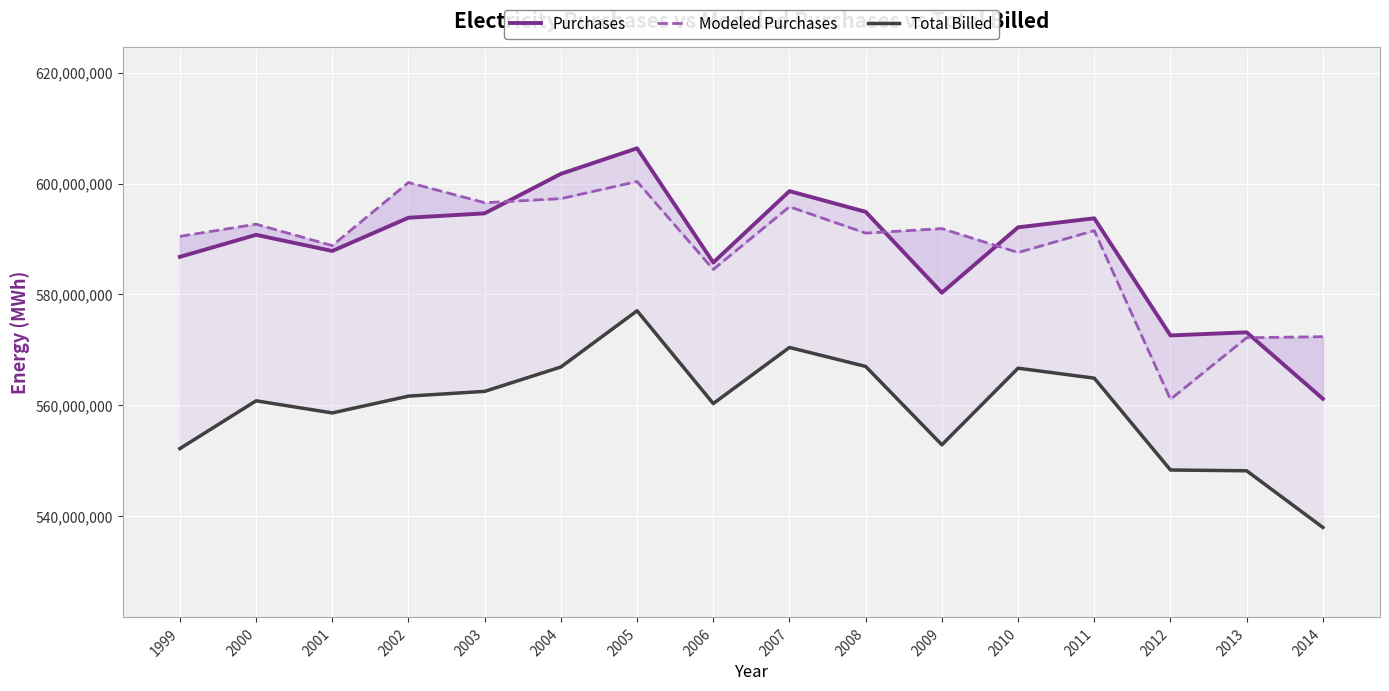

Between which two adjacent categories do Modeled Purchases and Purchases first intersect?

2003 and 2004